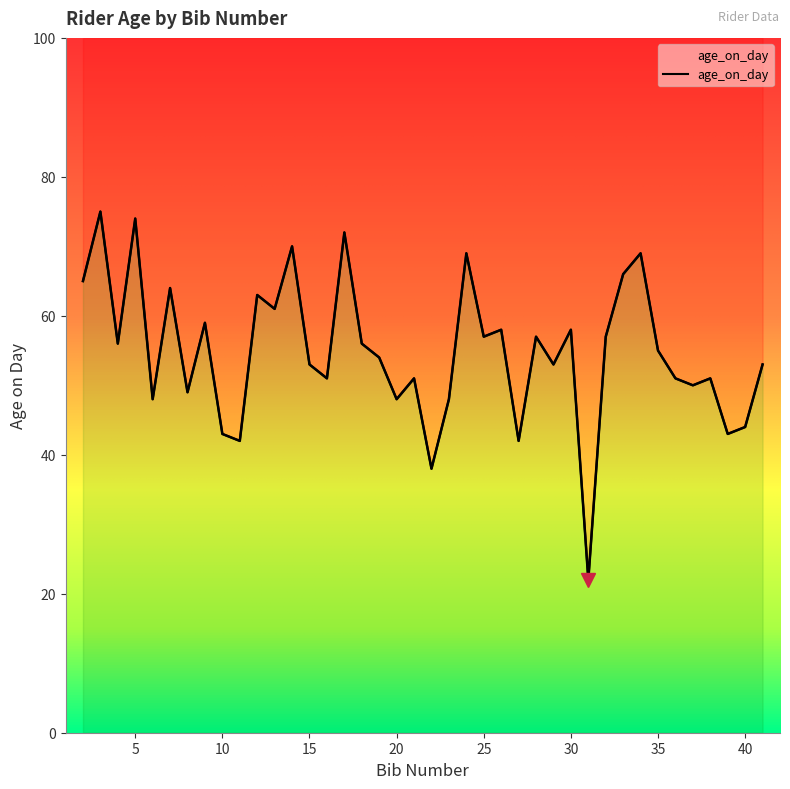

Reading left to right, what are all the values shown in this chart?

2=65	3=75	4=56	5=74	6=48	7=64	8=49	9=59	10=43	11=42	12=63	13=61	14=70	15=53	16=51	17=72	18=56	19=54	20=48	21=51	22=38	23=48	24=69	25=57	26=58	27=42	28=57	29=53	30=58	31=22	32=57	33=66	34=69	35=55	36=51	37=50	38=51	39=43	40=44	41=53